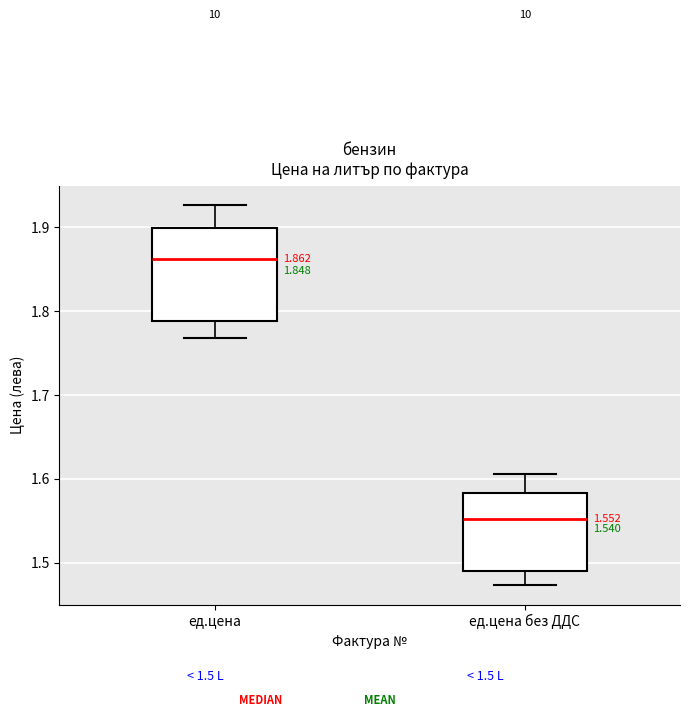

Comparing the boxes themselves (not the whiskers), which one is the tallest?

ед.цена